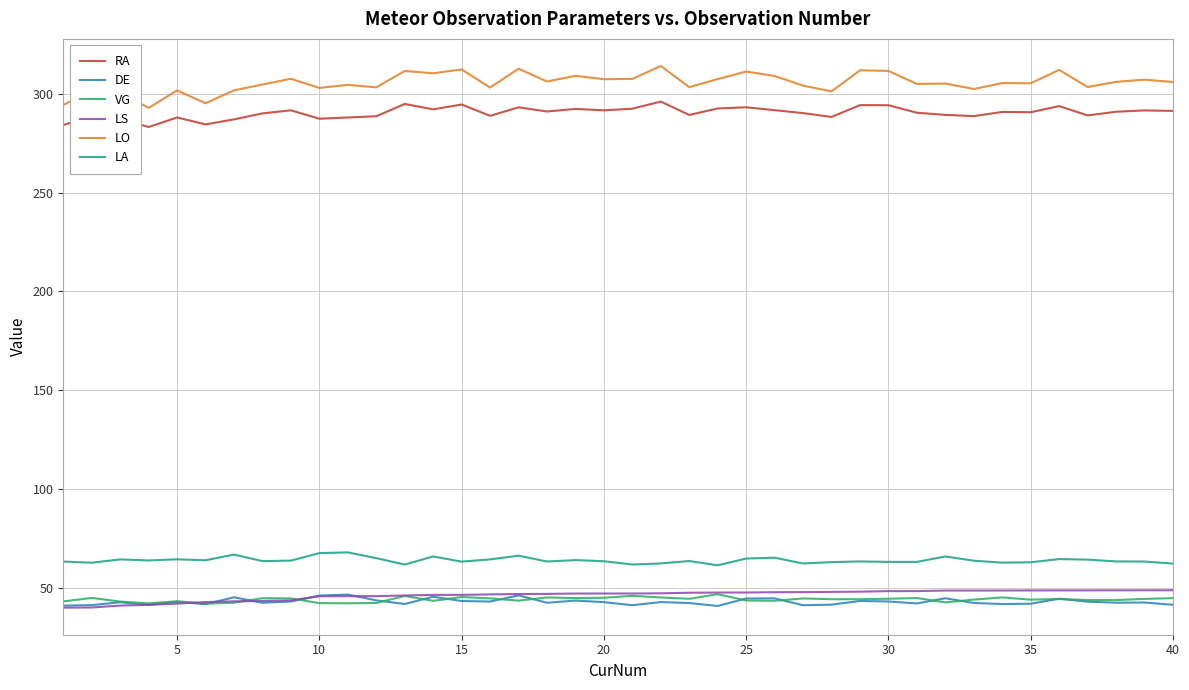

True or false: LA and RA intersect in this chart.

False